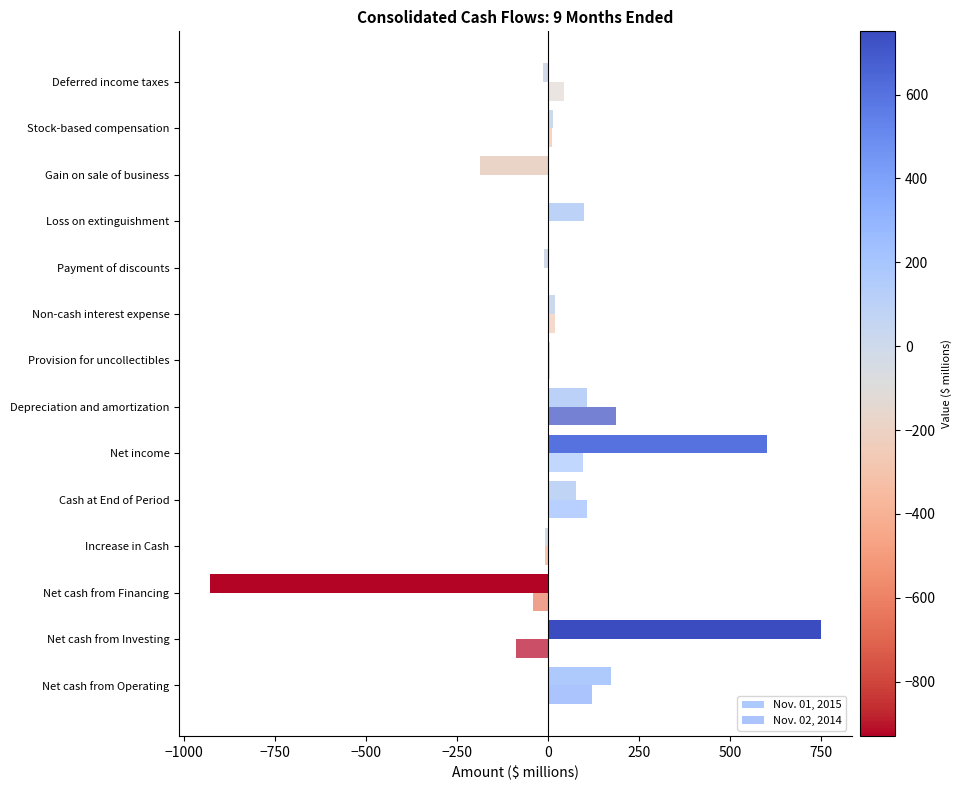

What is the average value of the Nov. 02, 2014 series?

32